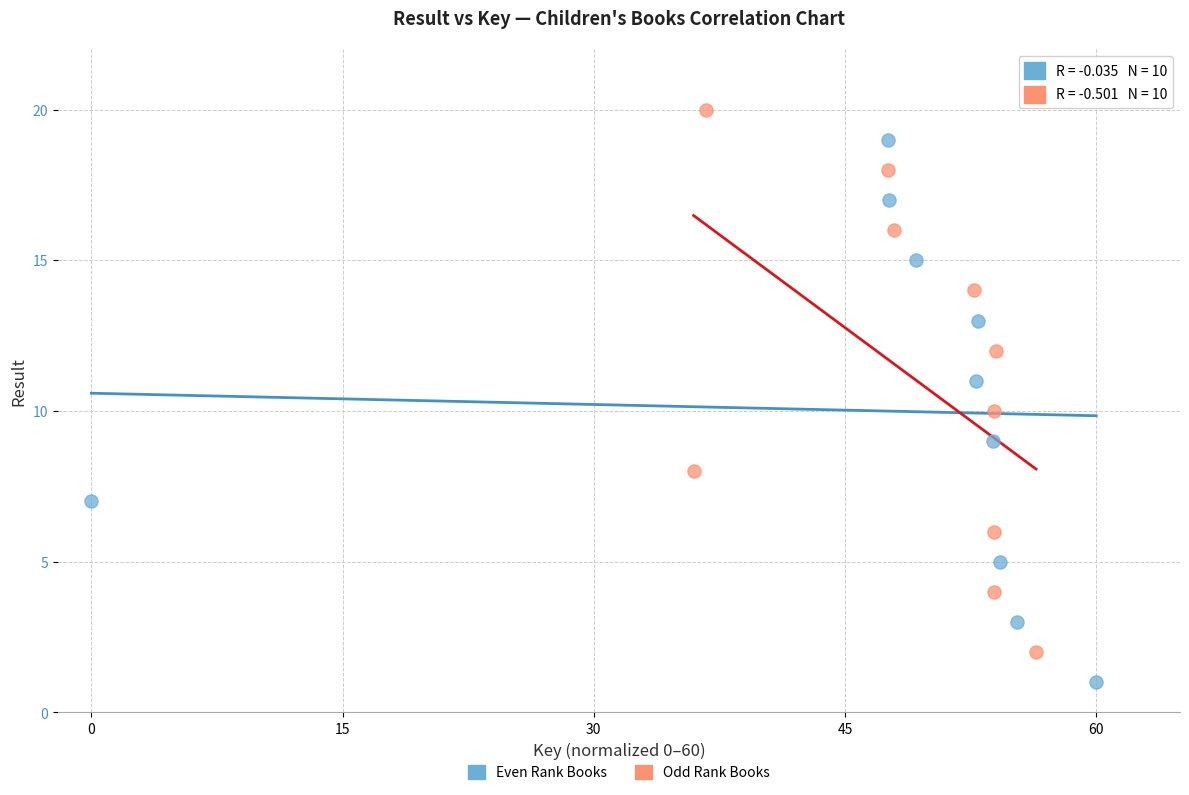

Which series contains the lowest Y value?

Even Rank Books